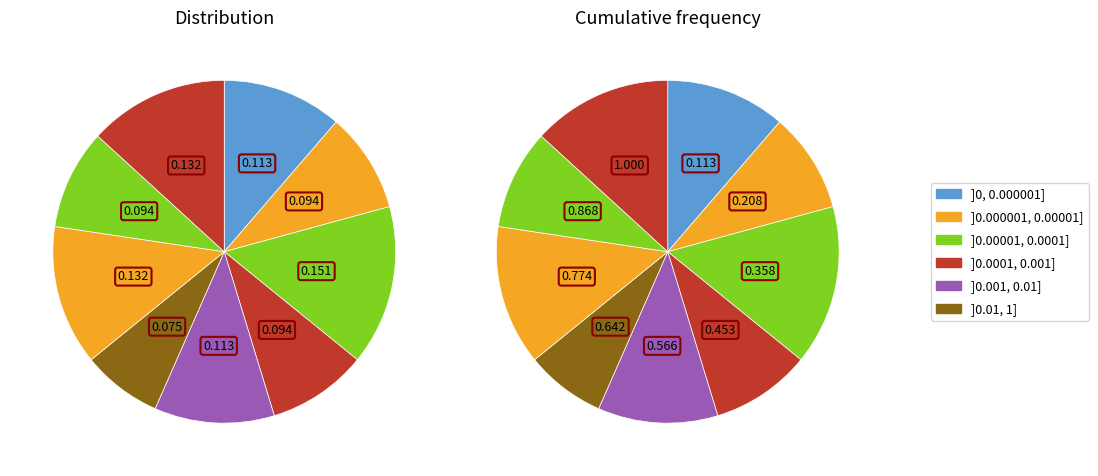

Is 7 the majority of the pie?

No